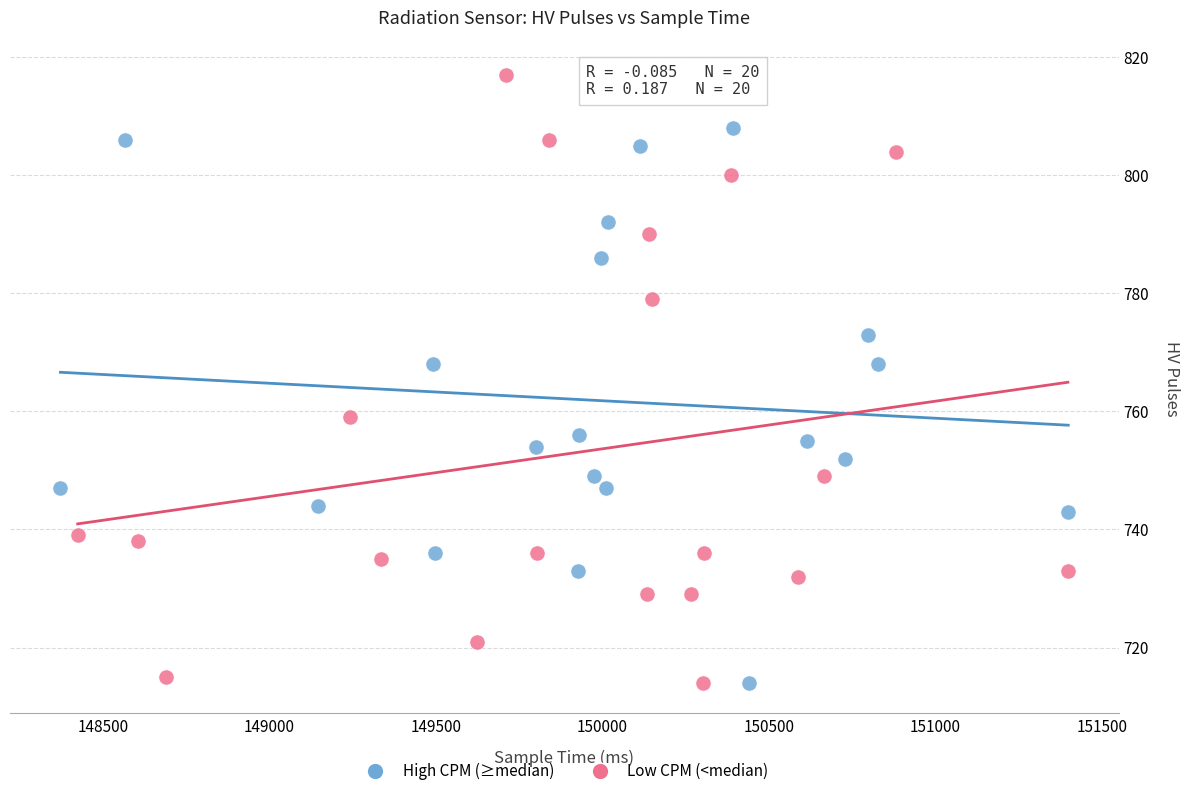

Which series contains the highest Y value?

Low CPM (<median)